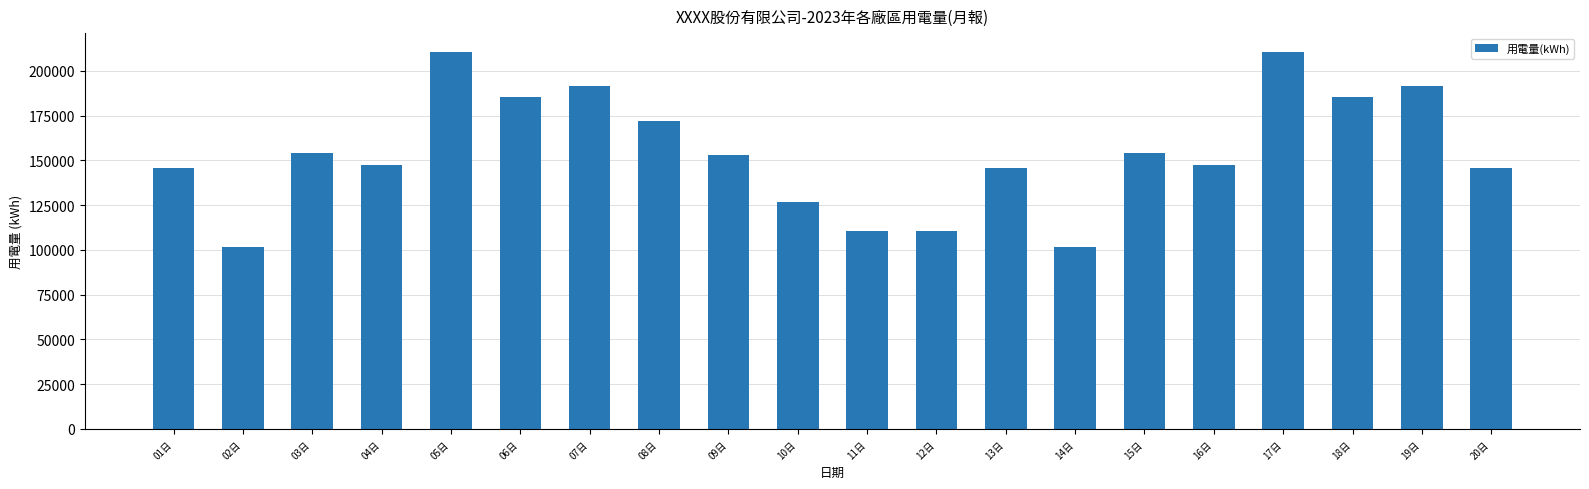

What is the smallest value displayed?

101351.5